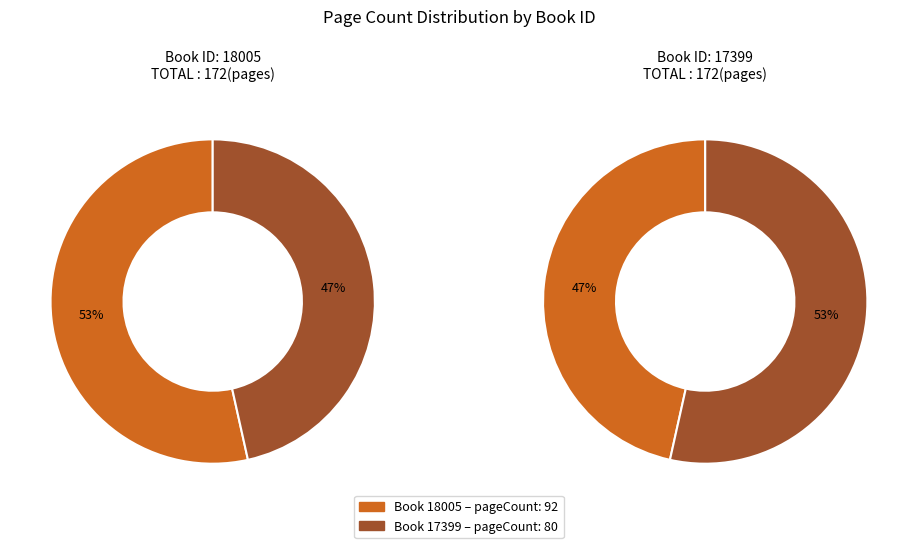

What is the ratio of the value at 17399 to the value at 18005?

0.9